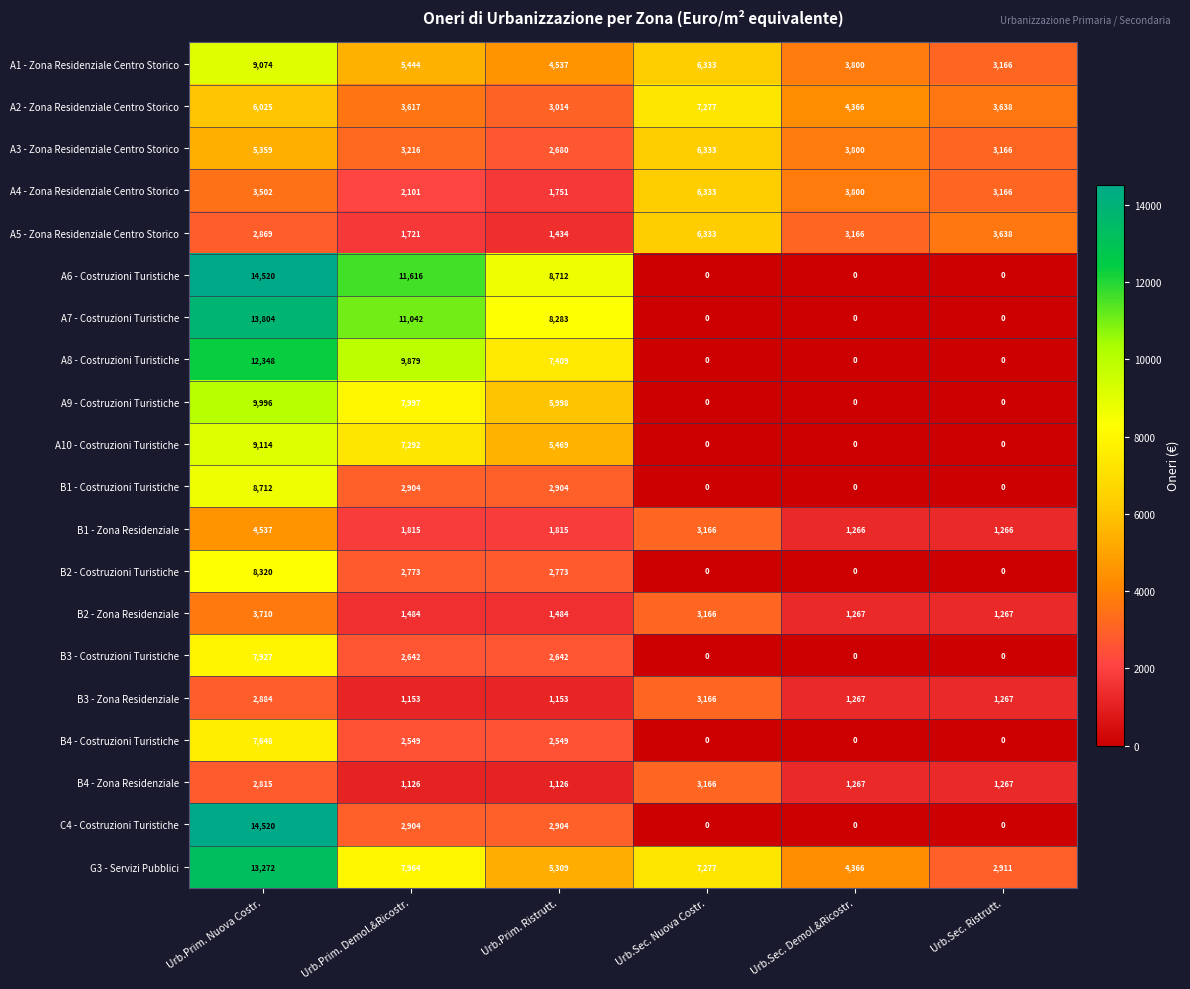

Which series has the largest total across all categories?

G3 - Servizi Pubblici